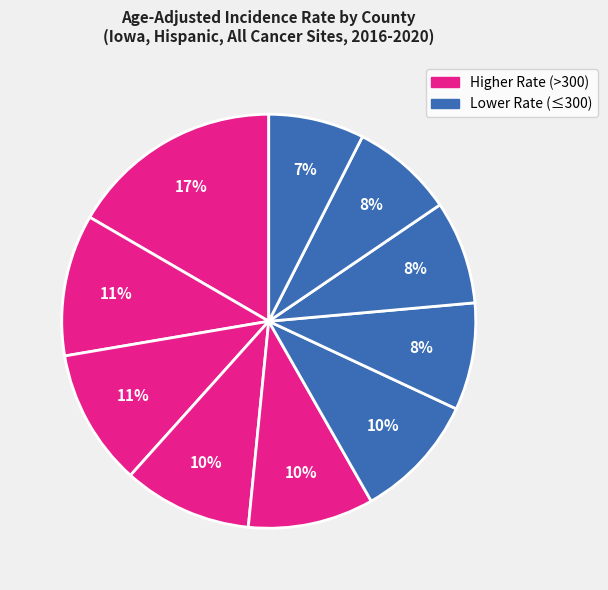

Rank the categories by value from highest to lowest.

Clarke County, Scott County, Polk County, Muscatine County, Pottawattamie County, Johnson County, Wapello County, Woodbury County, Linn County, Dallas County